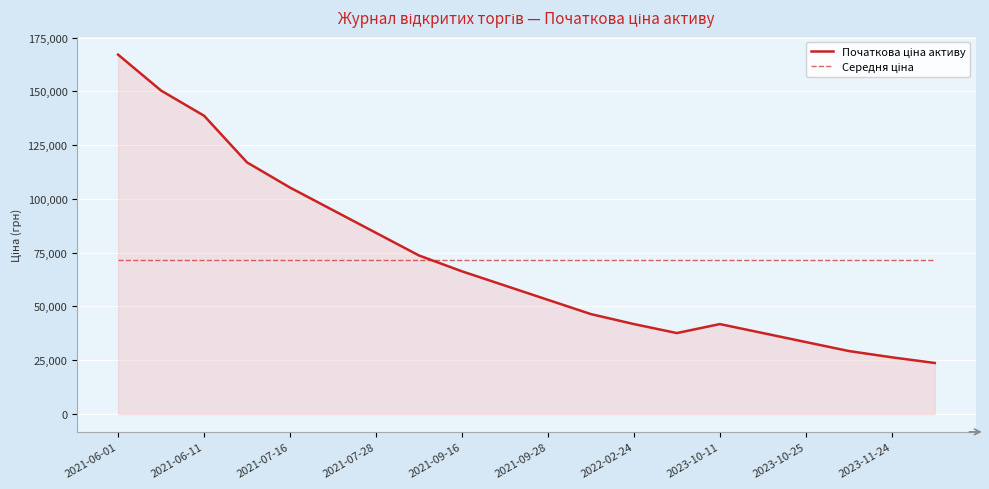

How many lines are shown in the chart?

2